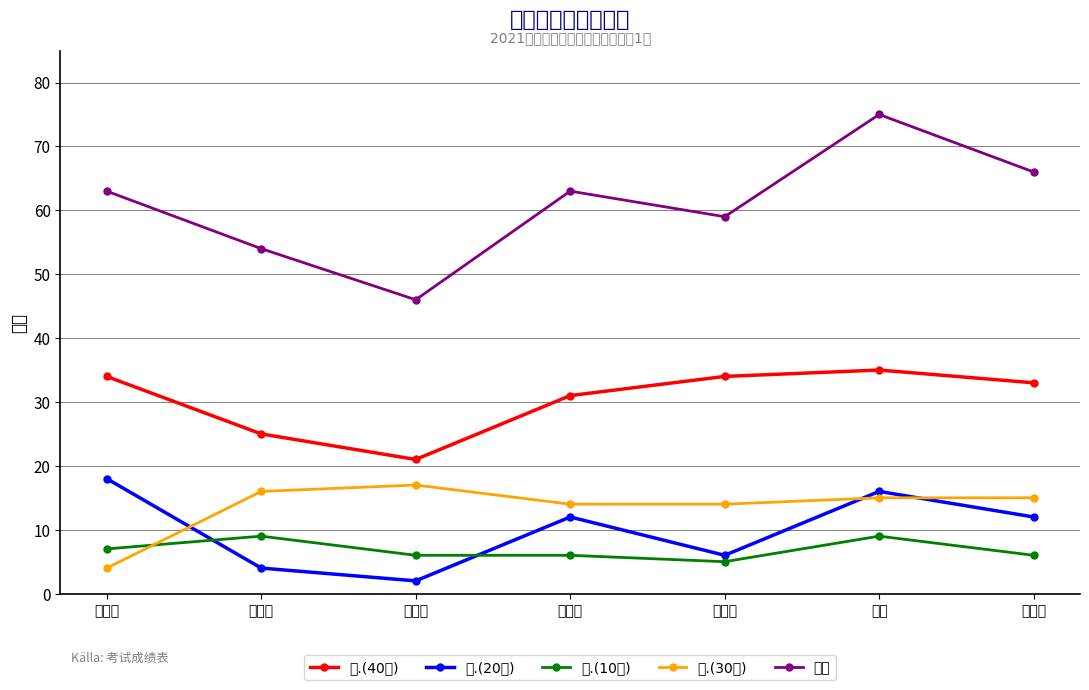

How many intersections are there between 三.(10分) and 四.(30分)?

1